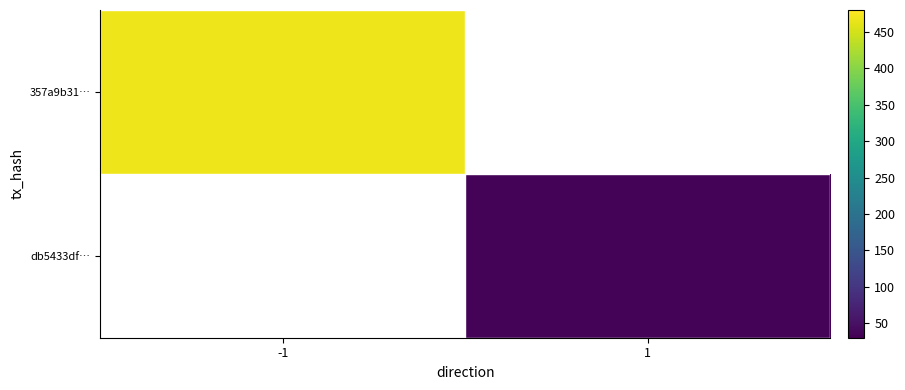

Read the 357a9b31… value at -1.

468.0